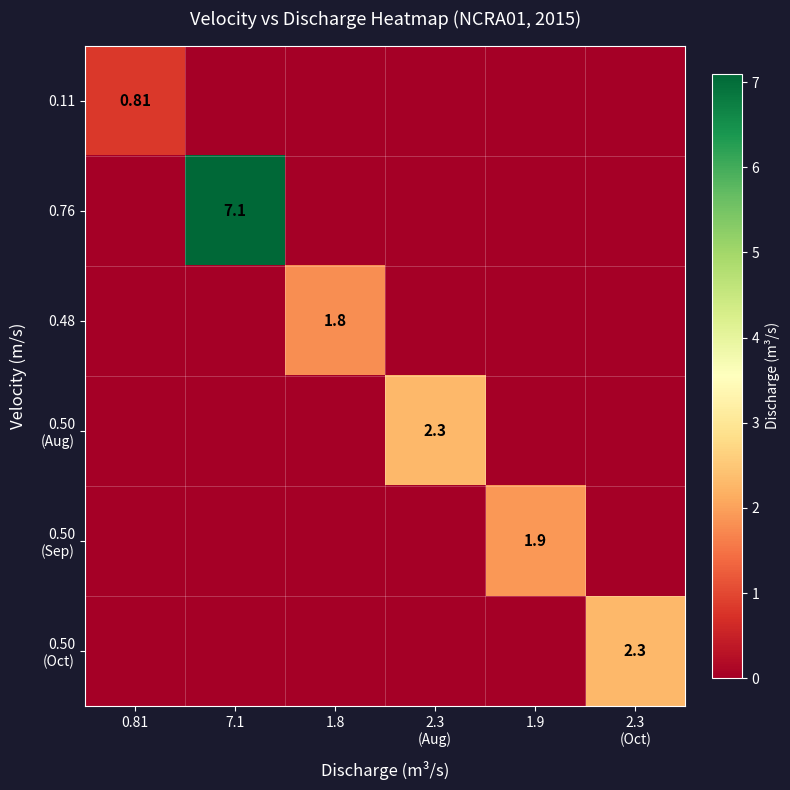

What is the sum of all 0.50 (Aug) values?

2.3